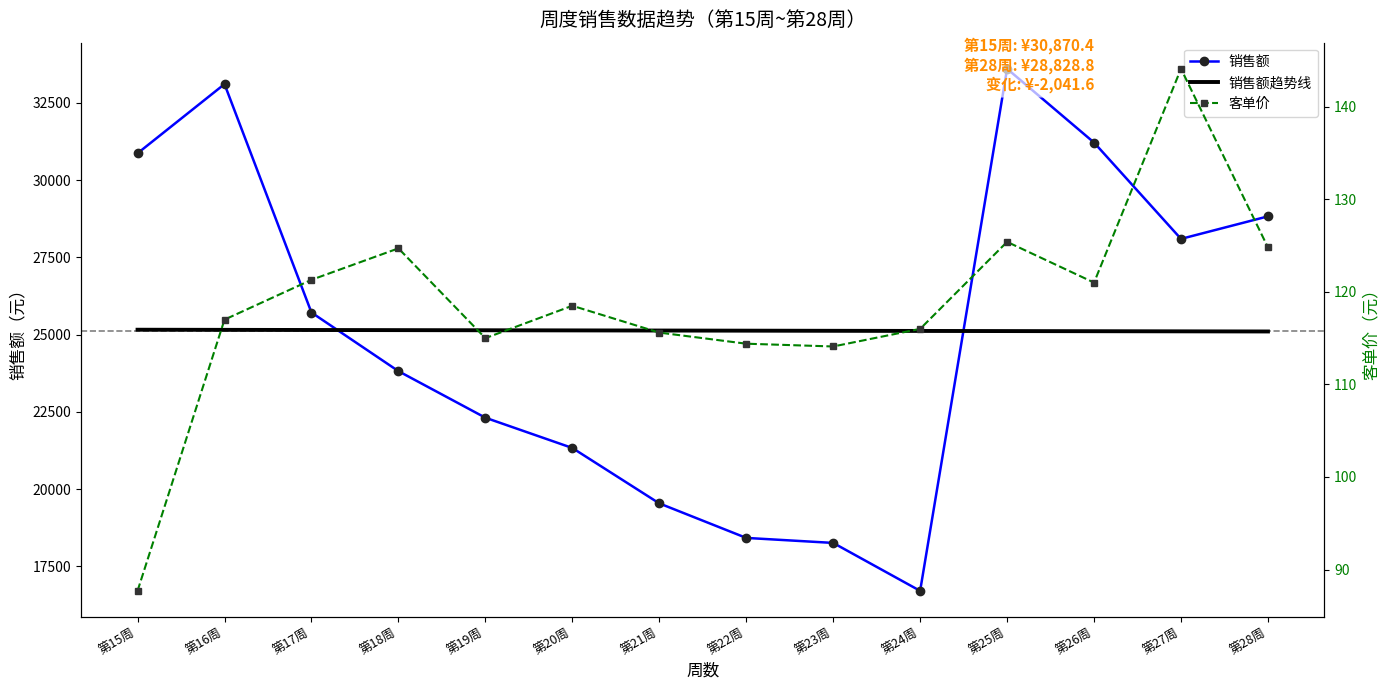

Which series changed the most between 第18周 and 第20周?

销售额